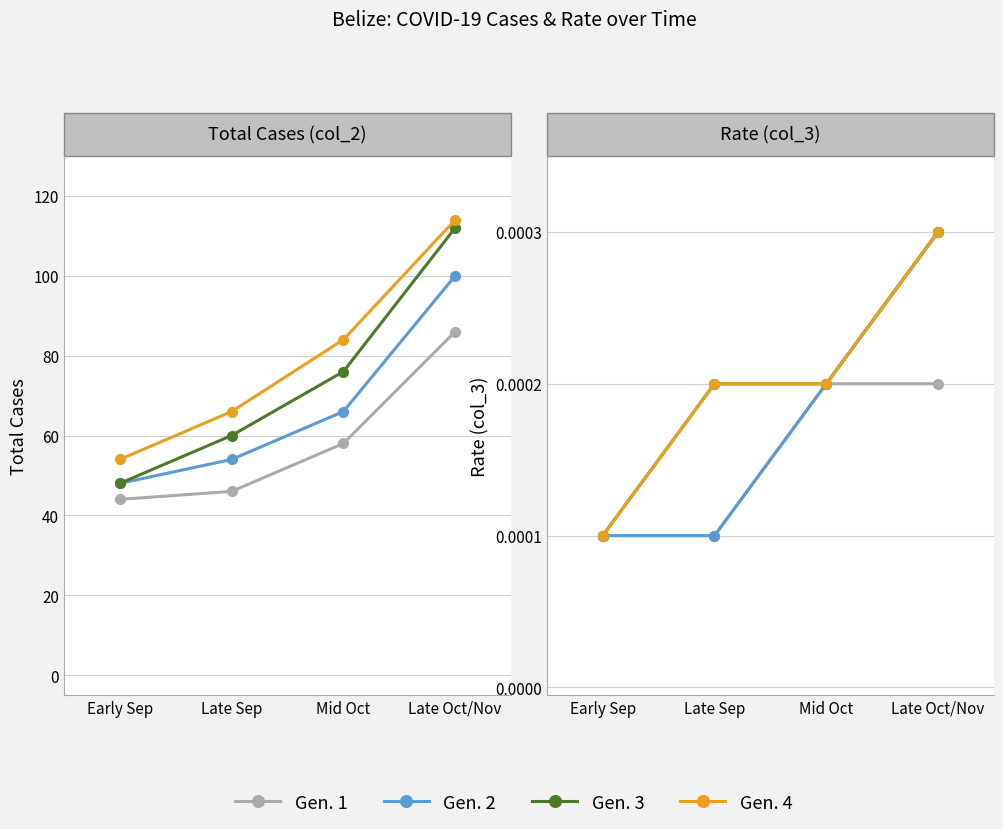

At Late Sep, list the series in order from smallest to largest.

Gen. 1, Gen. 2, Gen. 3, Gen. 4